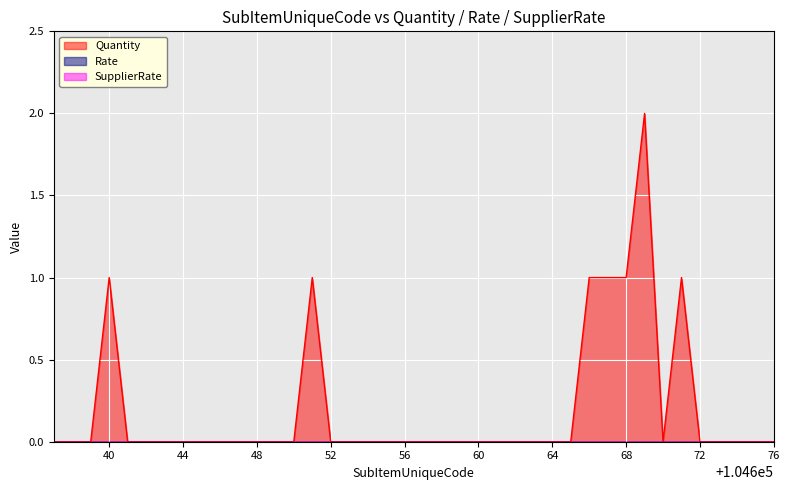

True or false: SupplierRate has more than 1 points higher than both neighbors.

False